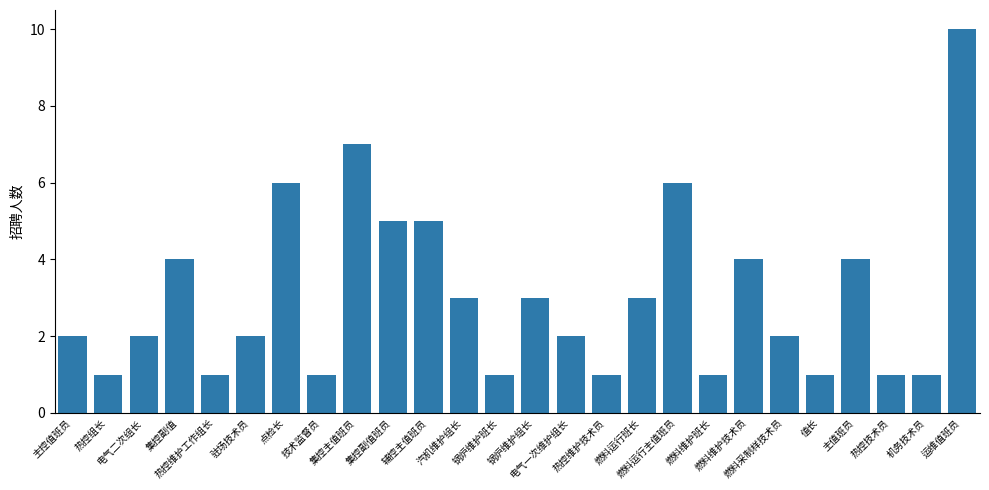

How many categories are shown in the chart?

26